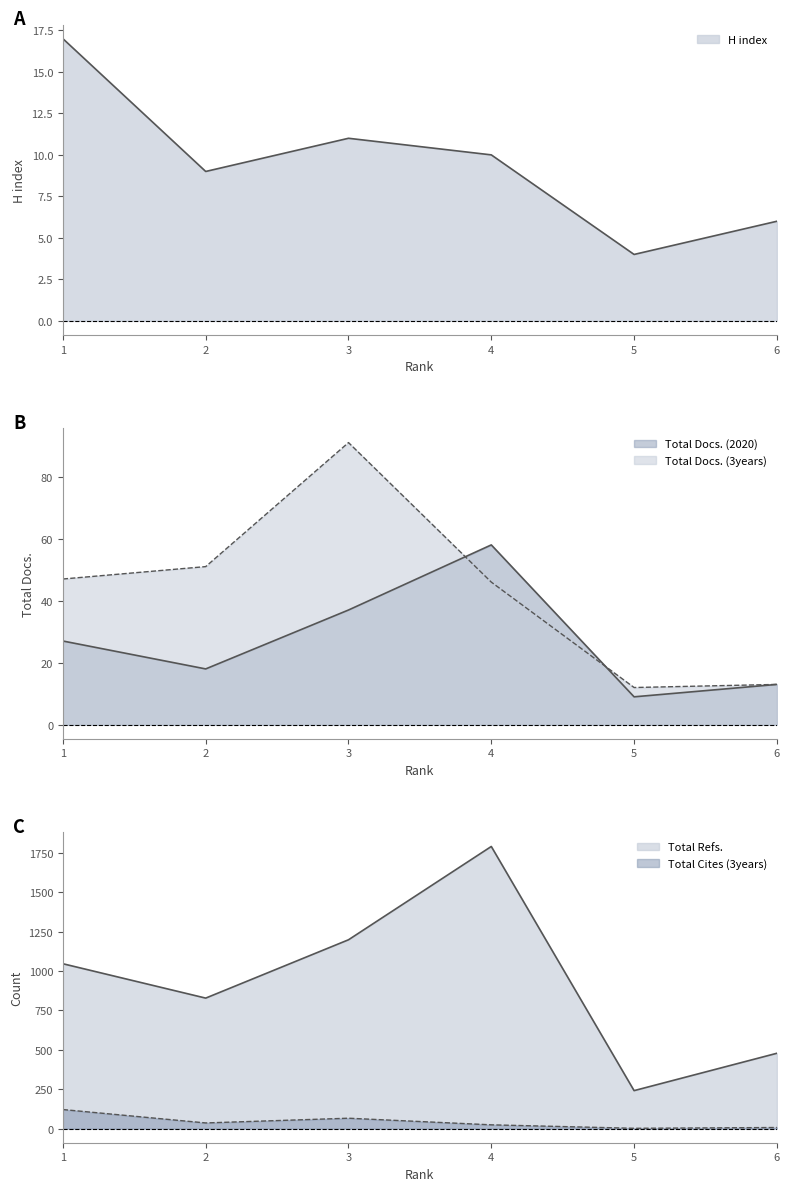

At which category does Total Docs. (2020) reach its first local peak?

4